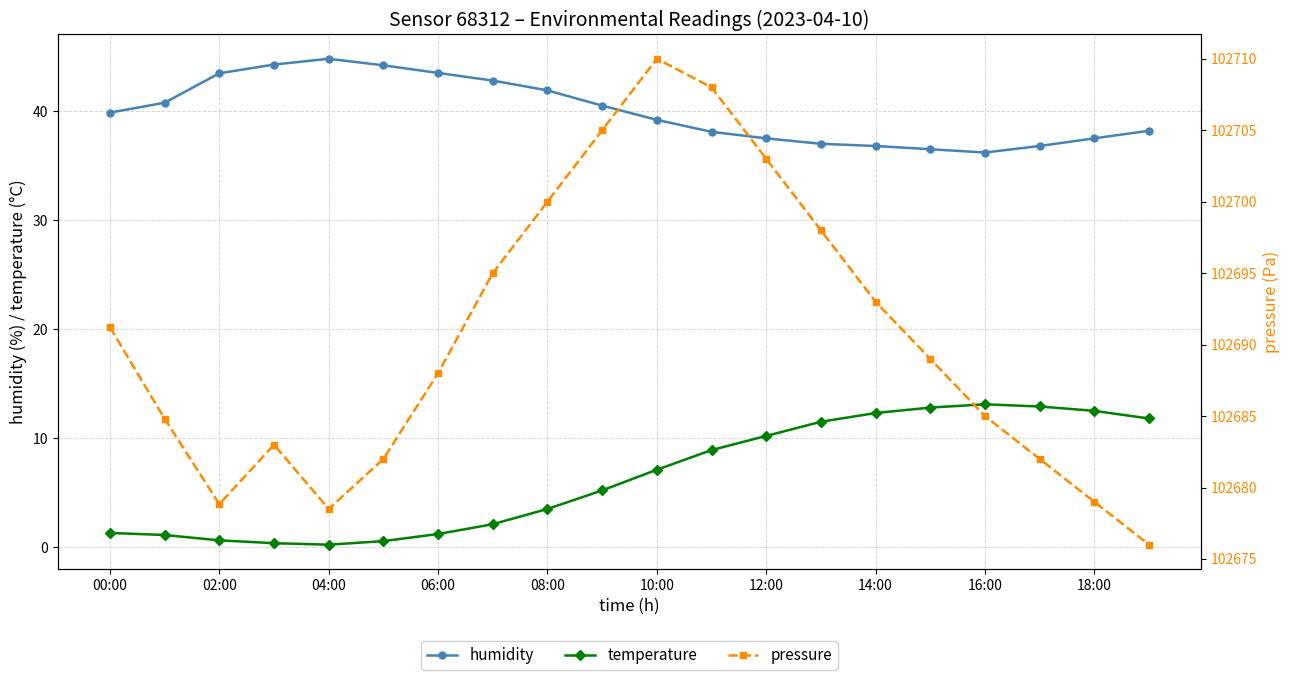

True or false: humidity has more than 0 points higher than both neighbors.

True